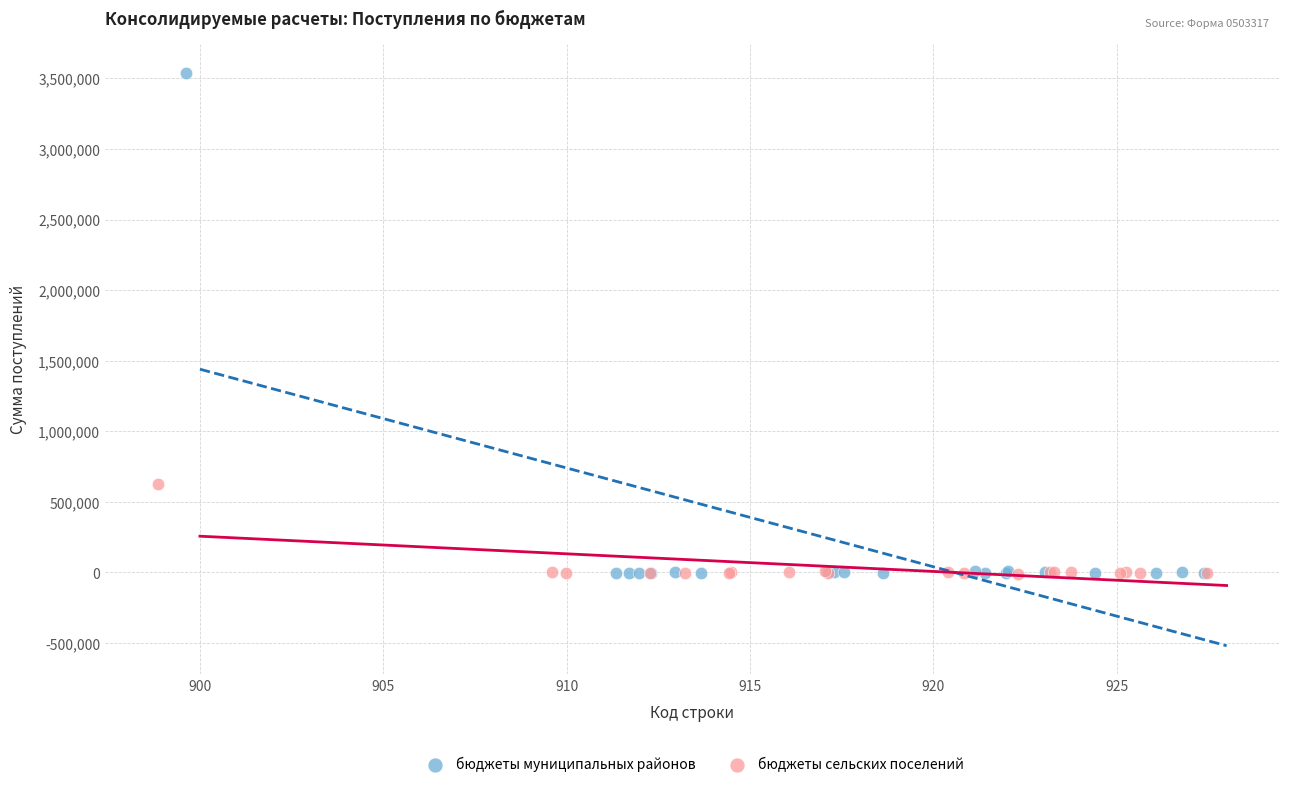

What are all the series names shown in the legend?

бюджеты муниципальных районов, бюджеты сельских поселений